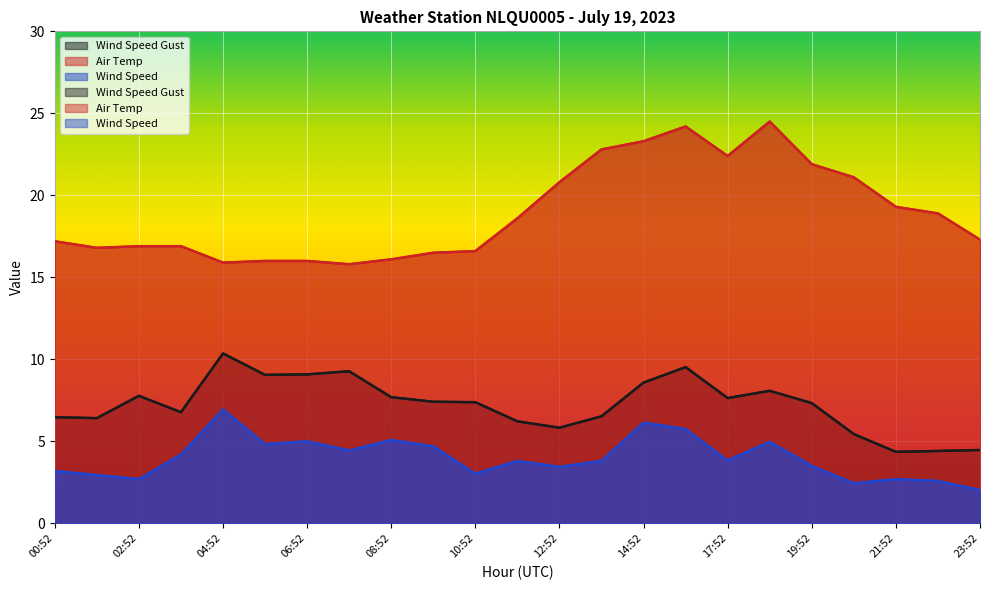

Which series has the largest total across all categories?

Air Temp